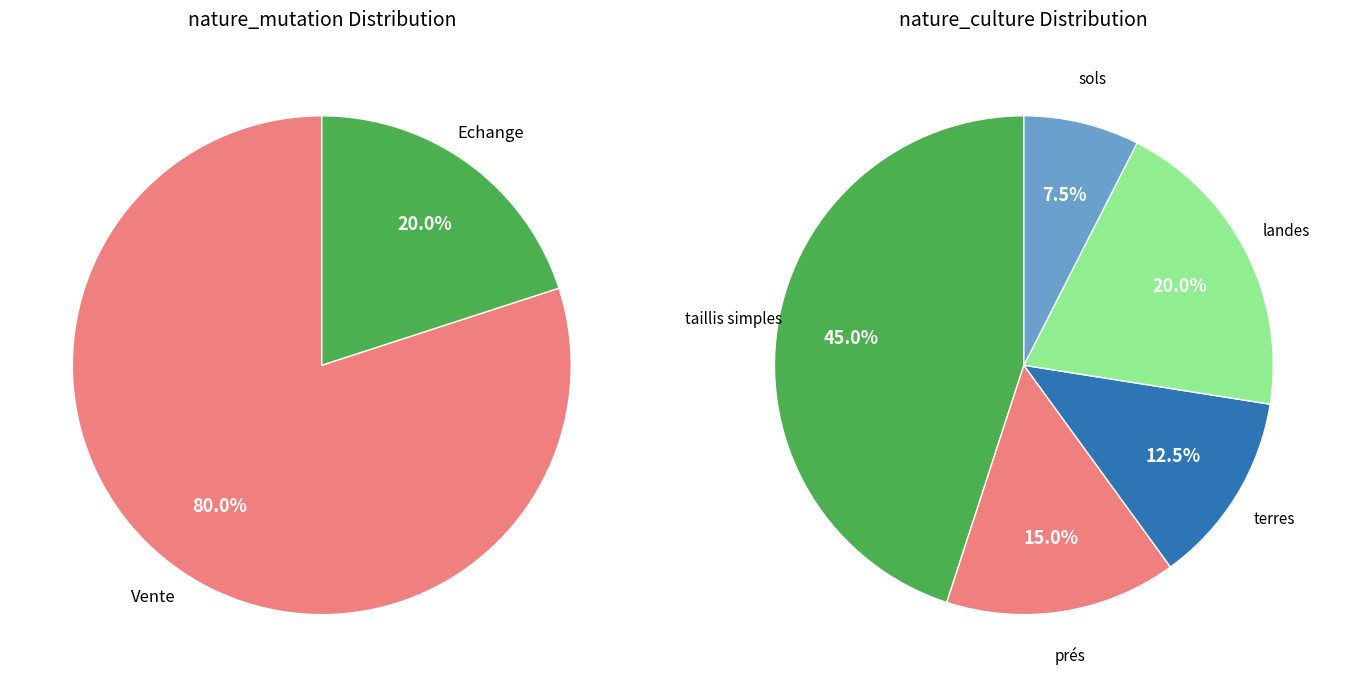

Do landes and terres together represent more than half of the pie?

No